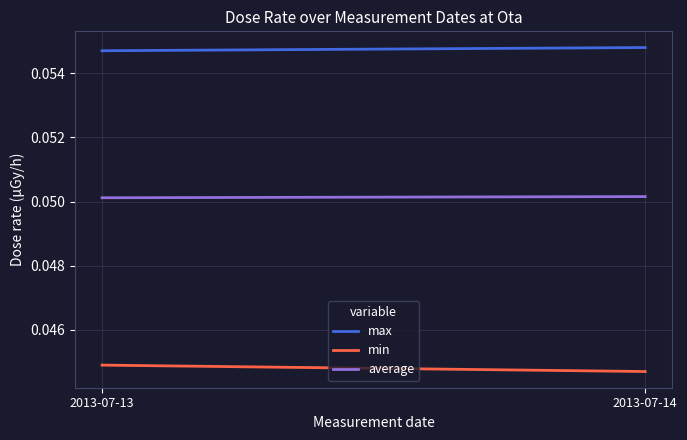

Reading right to left, what are all the values shown in this chart?

max: 2013-07-14=0.1	2013-07-13=0.1
min: 2013-07-14=0.0	2013-07-13=0.0
average: 2013-07-14=0.1	2013-07-13=0.1